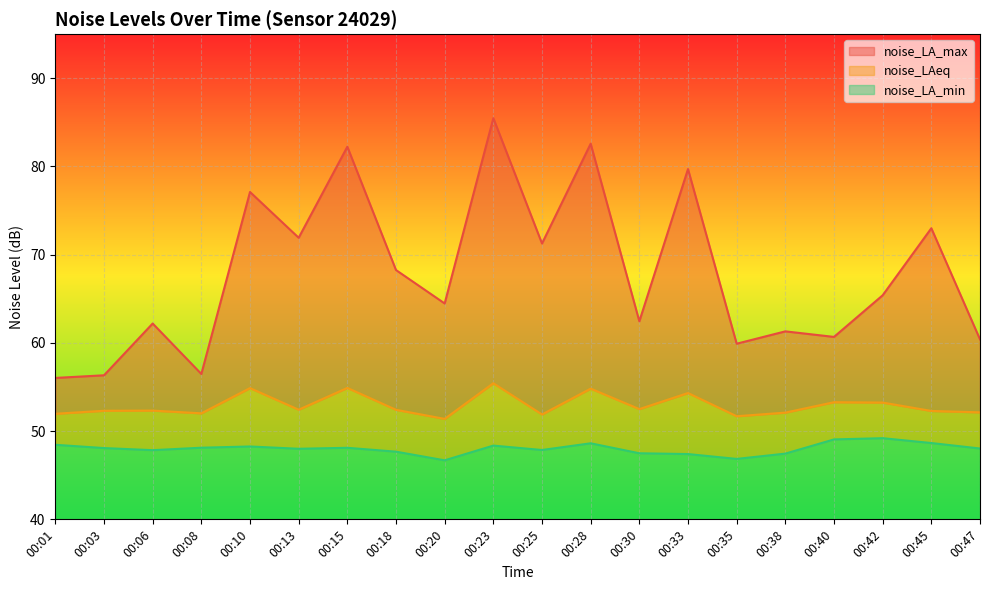

At which label does noise_LAeq first exceed 52?

00:03